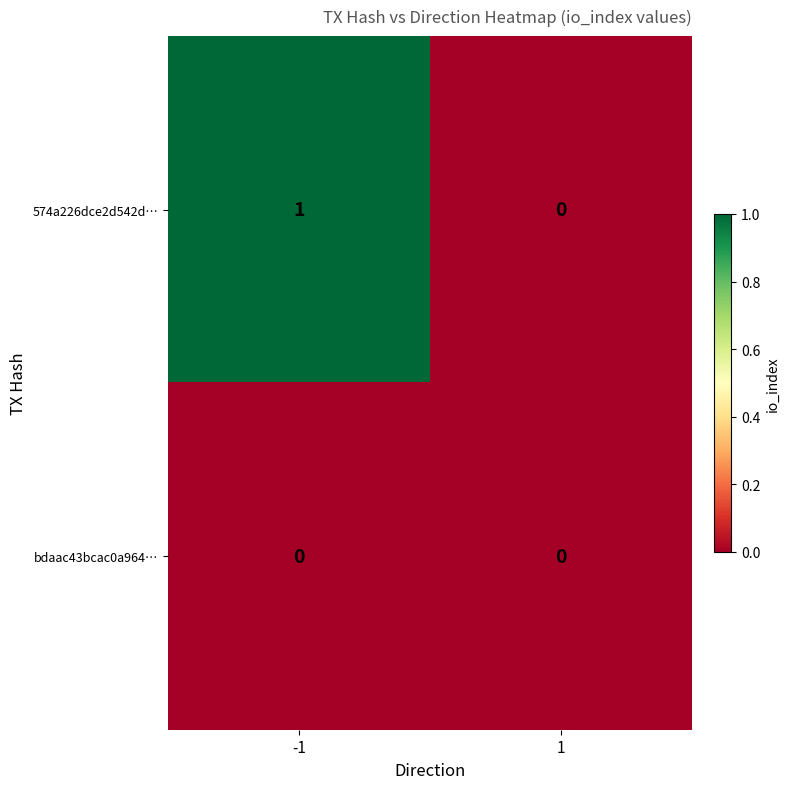

Rank the series at -1 from highest to lowest value.

574a226dce2d542d…, bdaac43bcac0a964…